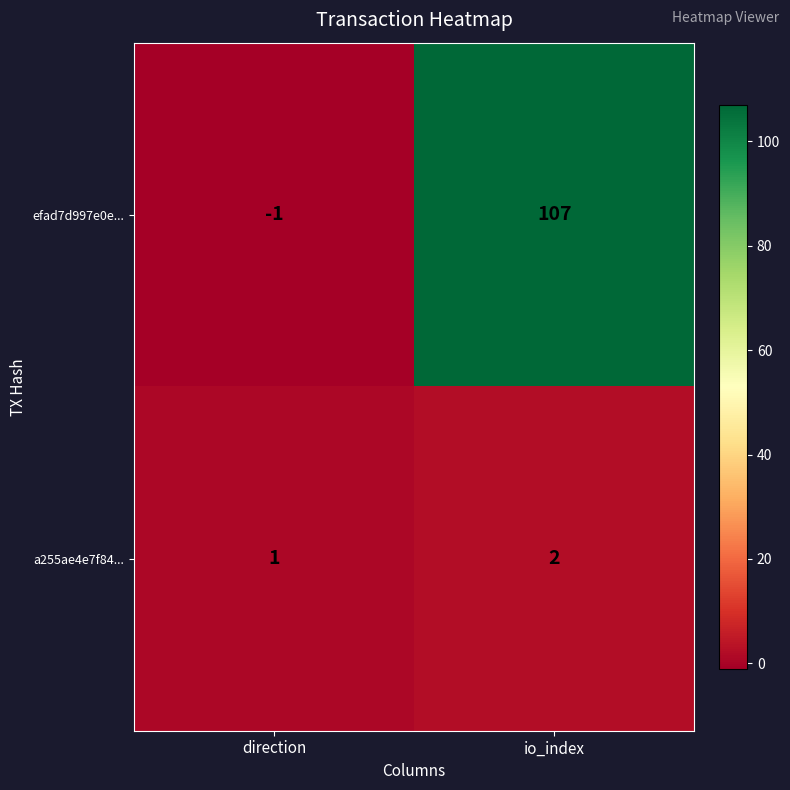

Read the efad7d997e0e... value at io_index, to the nearest 5.

105